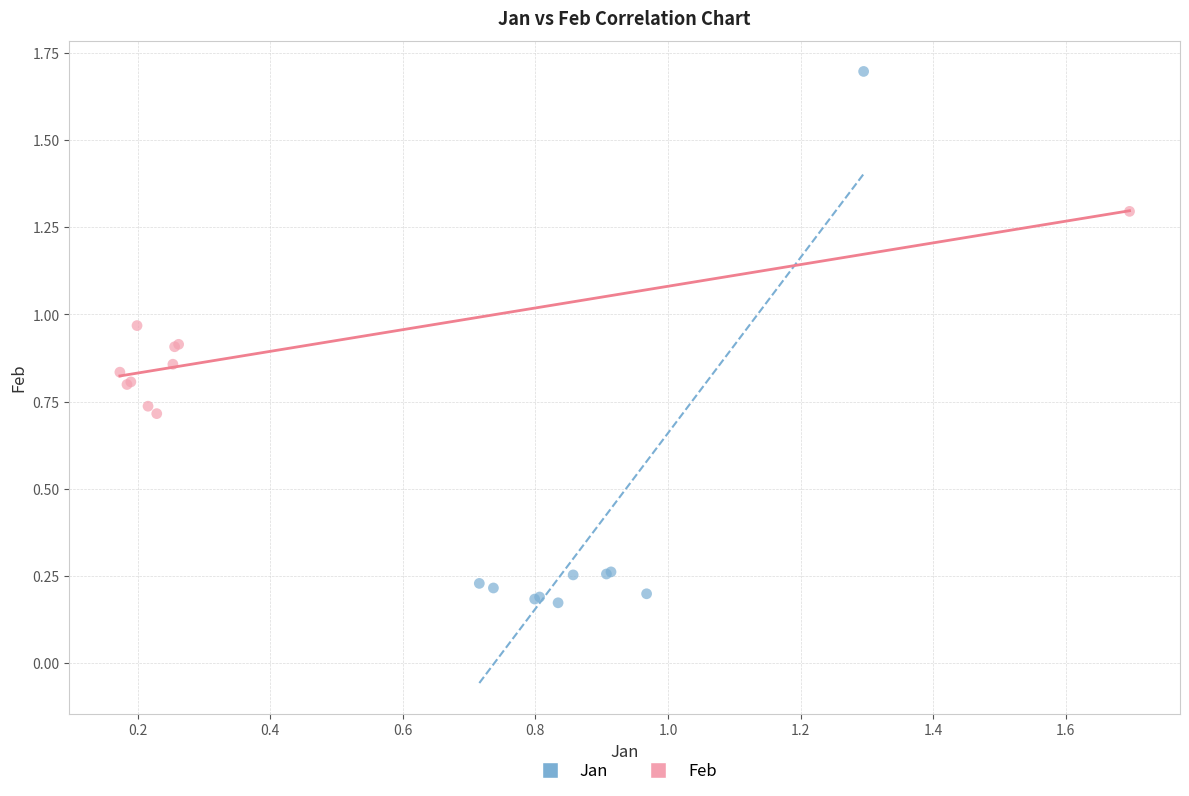

Which series reaches the minimum Y coordinate?

Jan